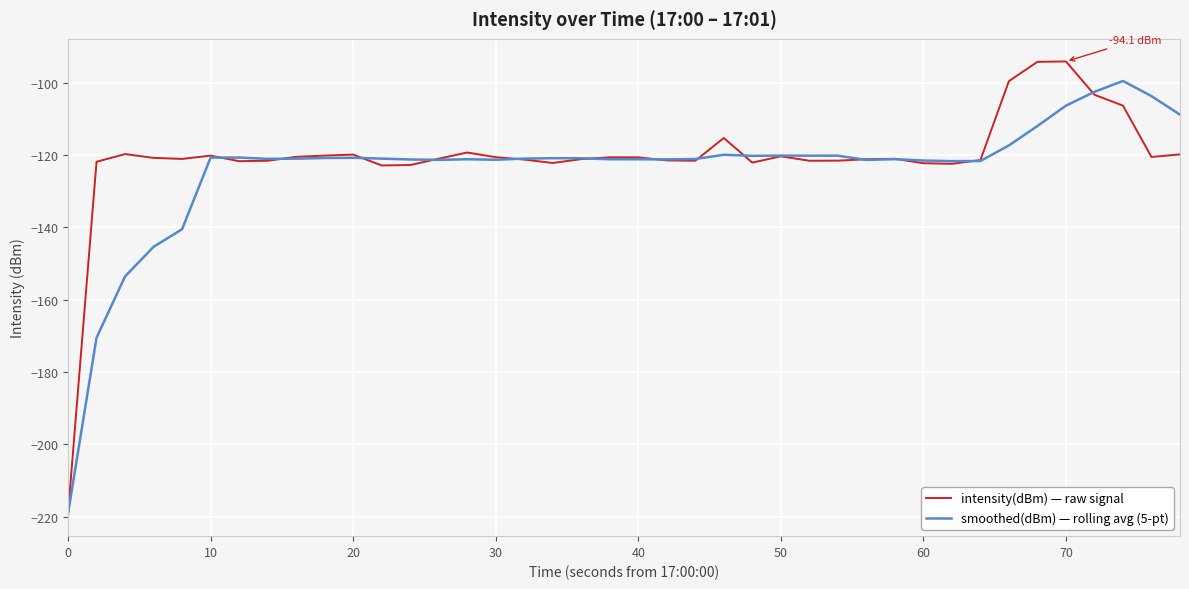

What is the lowest value of the intensity(dBm) — raw signal series?

-219.2